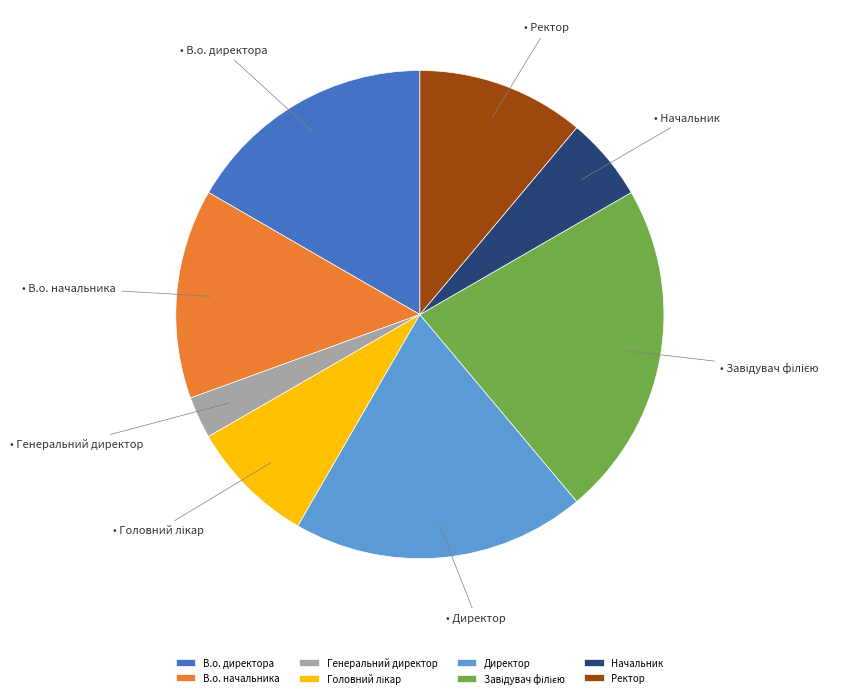

Between Ректор and В.о. начальника, which is larger?

В.о. начальника